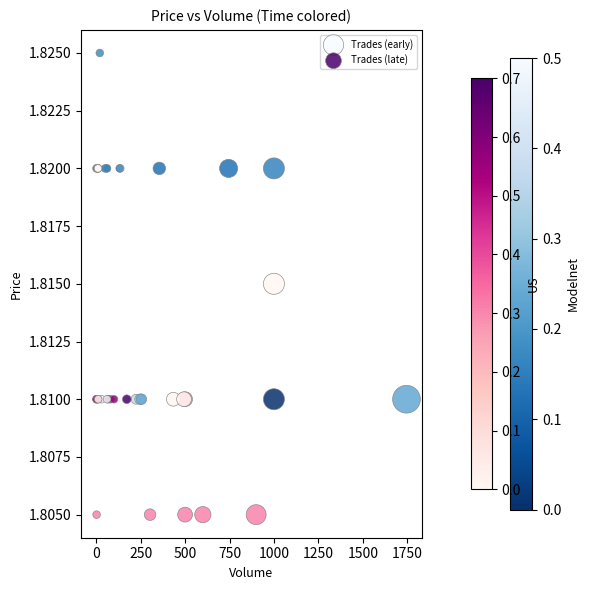

Which series contains the highest Y value?

Trades (early)